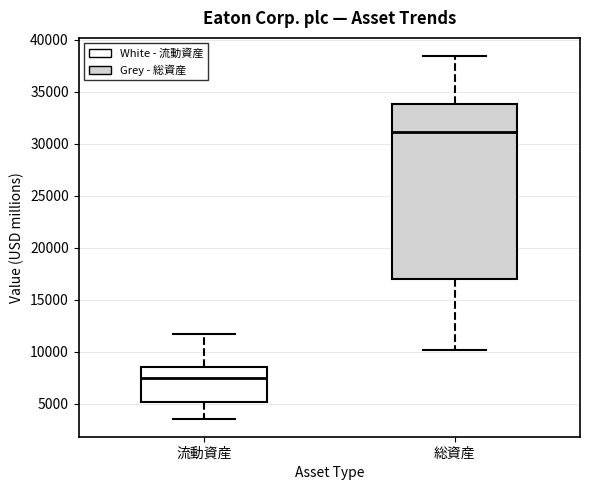

Where does the median line of the box for 流動資産 sit on the y-axis? The values are not printed on the chart, so give them approximately, as read against the axis.

7500